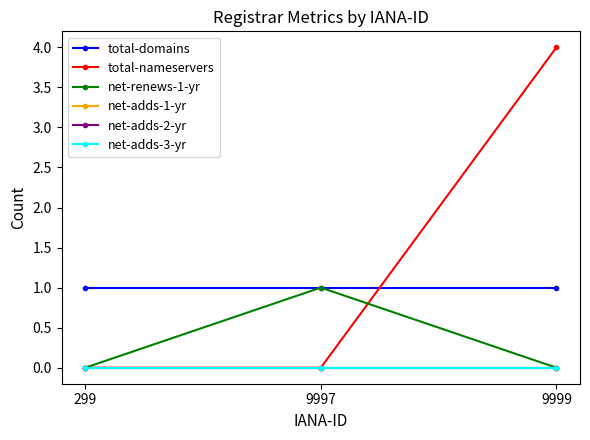

Does the chart have visible grid lines?

No